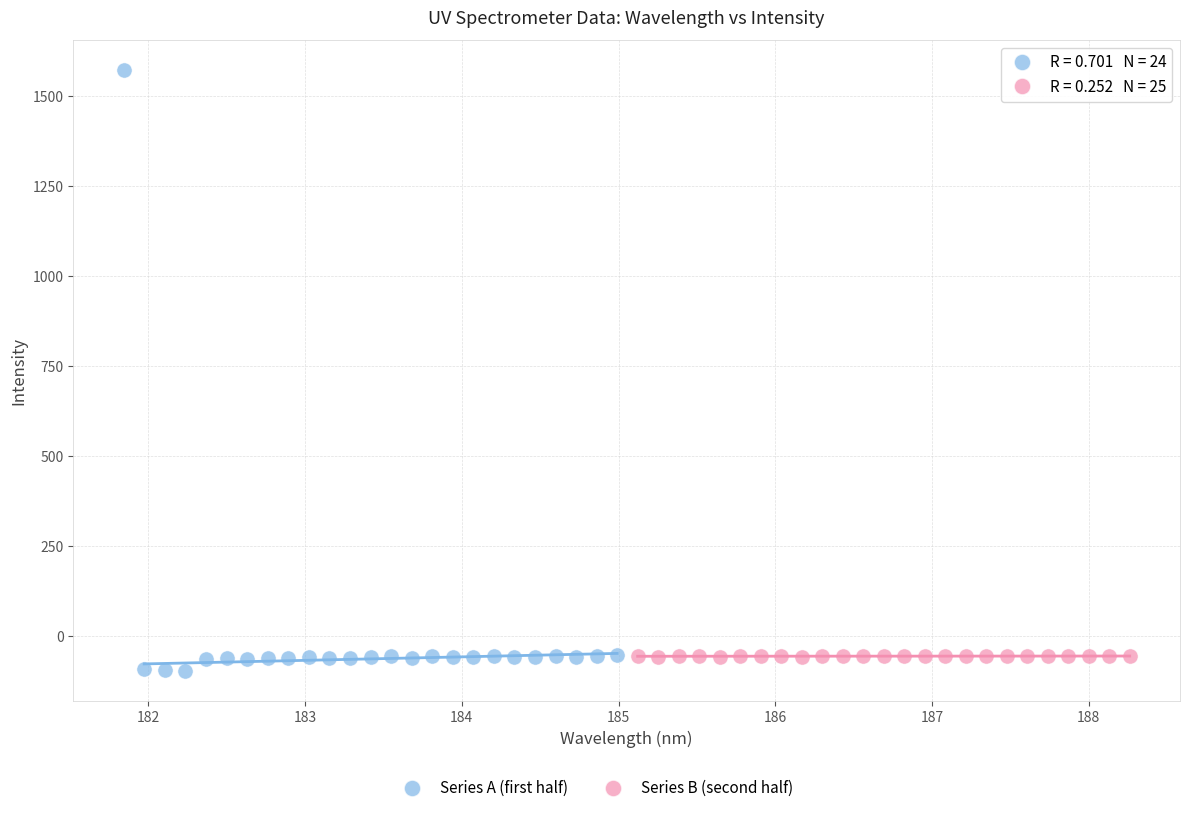

Which series has the widest spread of Y values?

Series A (first half)